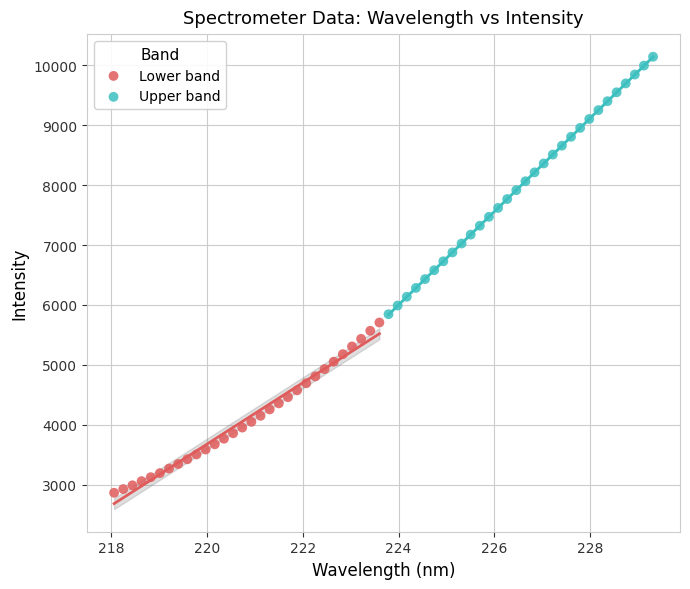

What are all the series names shown in the legend?

Lower band, Upper band